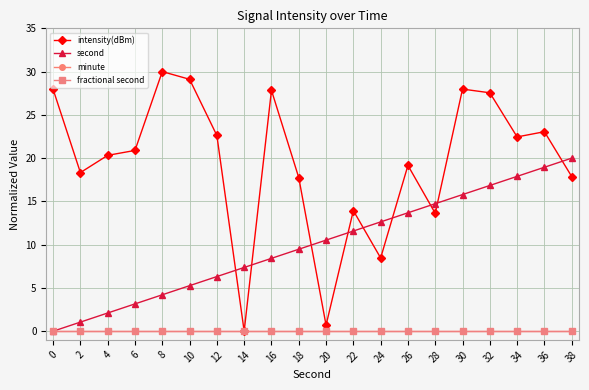

Is it true that second equals 17.9 at 34?

True